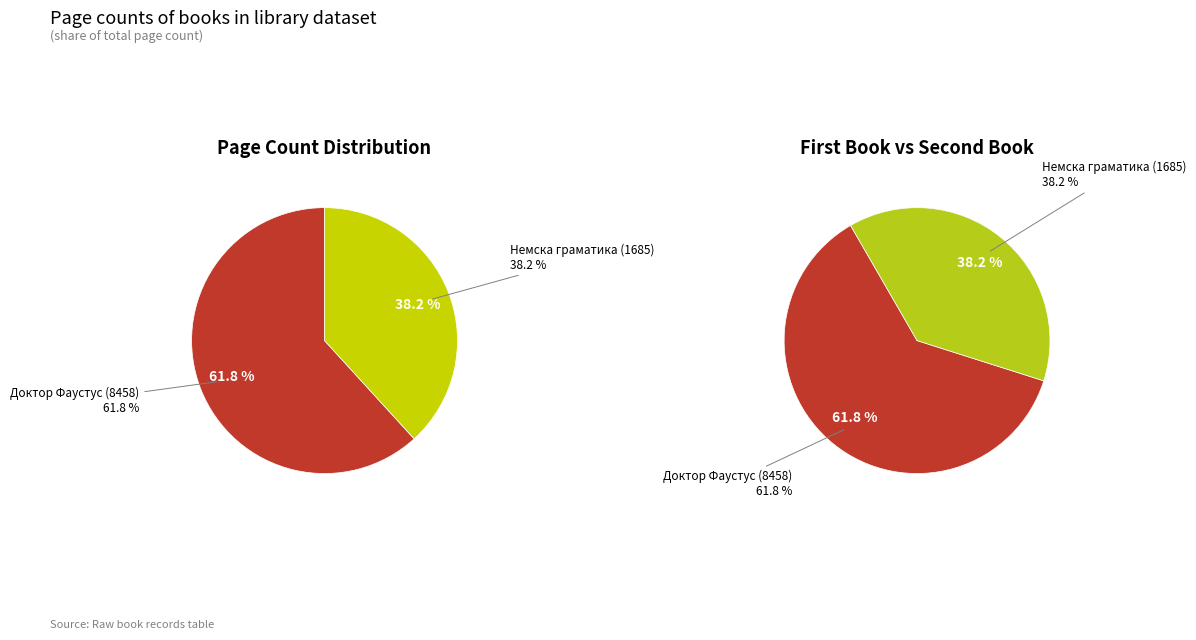

Combined, do Доктор Фаустус (8458) and Немска граматика (1685) account for over 50%?

Yes